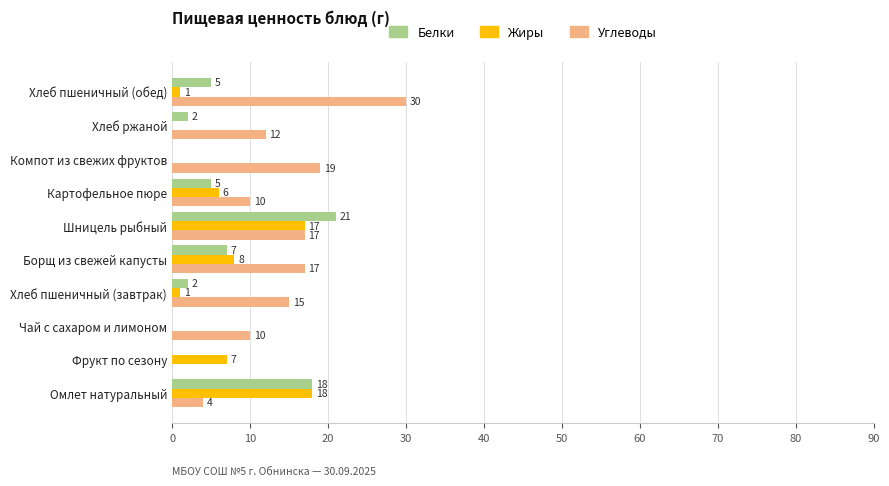

True or false: Белки has a value of 9 at Картофельное пюре.

False